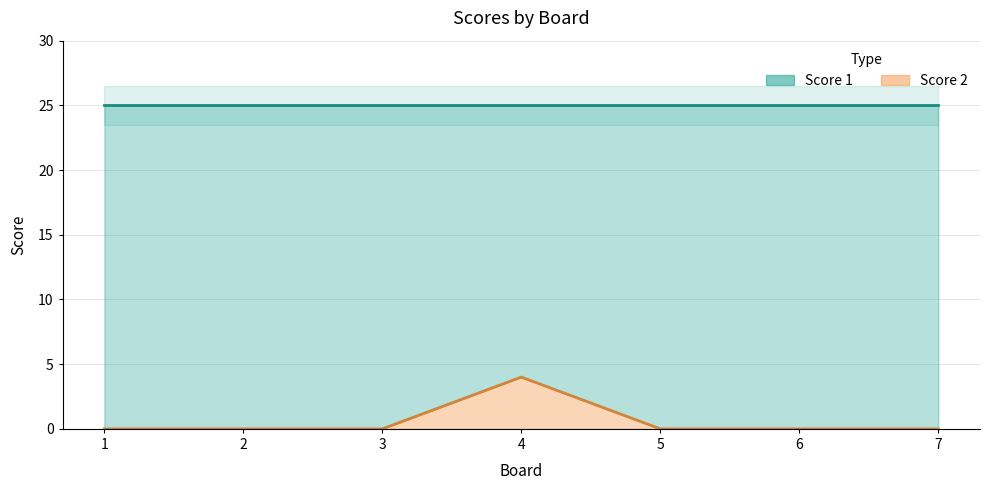

True or false: the data shows 0 at 3.

True